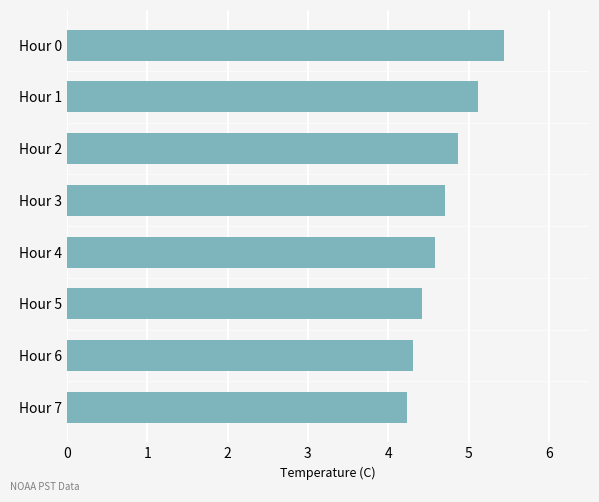

What value does the data have at Hour 3?

4.7